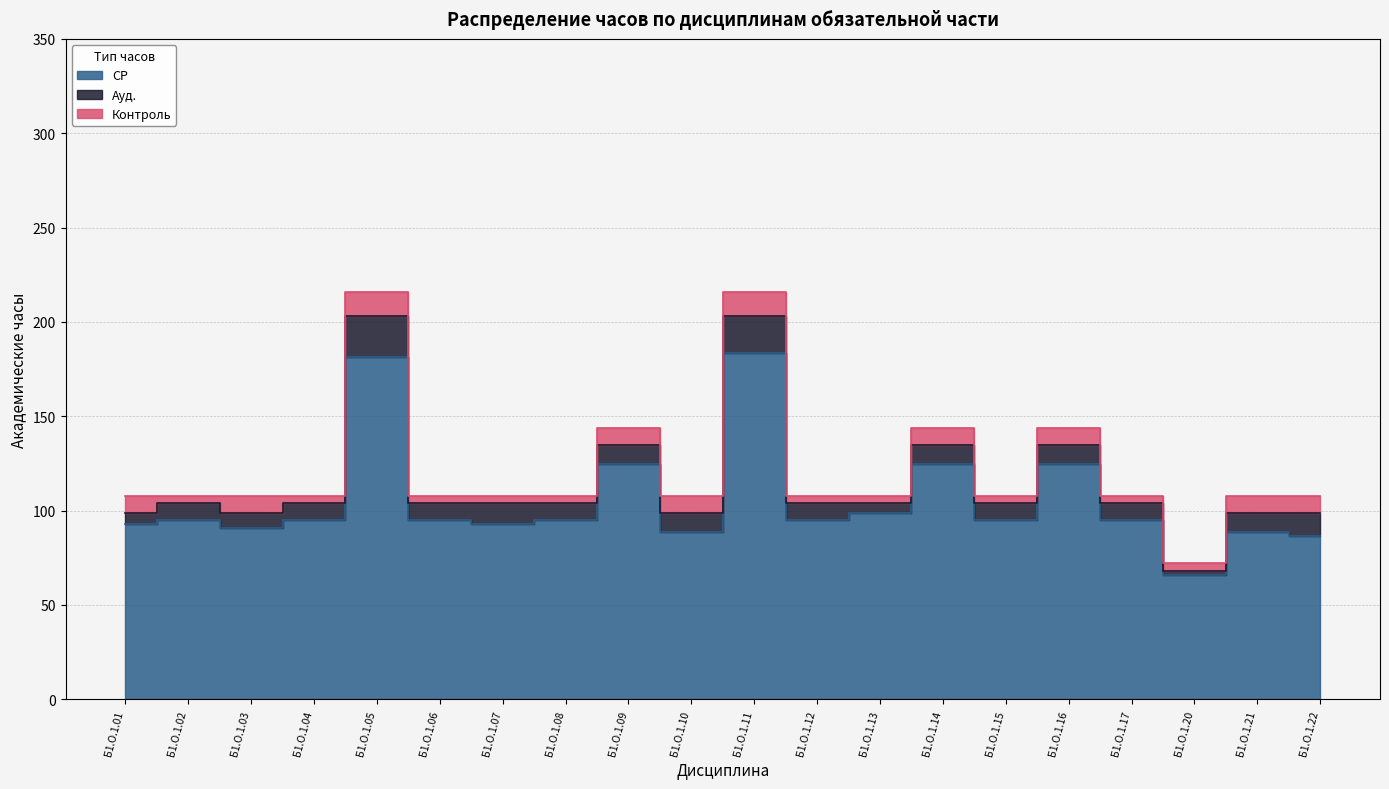

What is the difference between the СР values at Б1.О.1.09 and Б1.О.1.12?

29.8